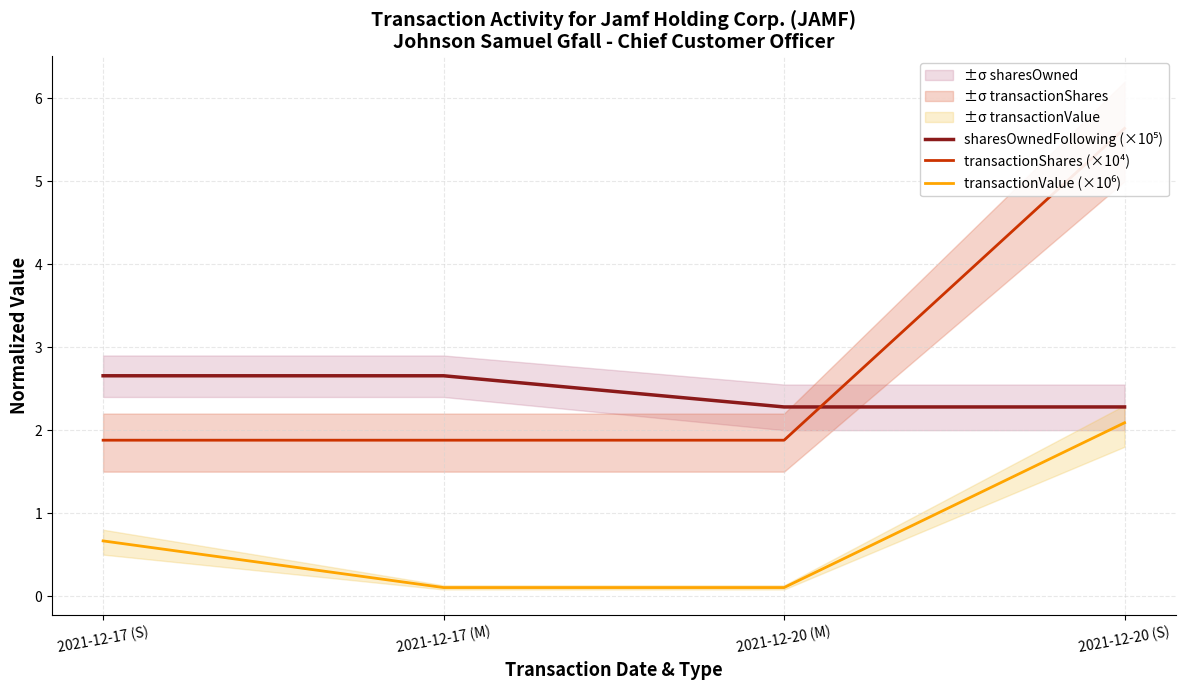

How many interior local valleys does the transactionValue (×10⁶) series have?

1